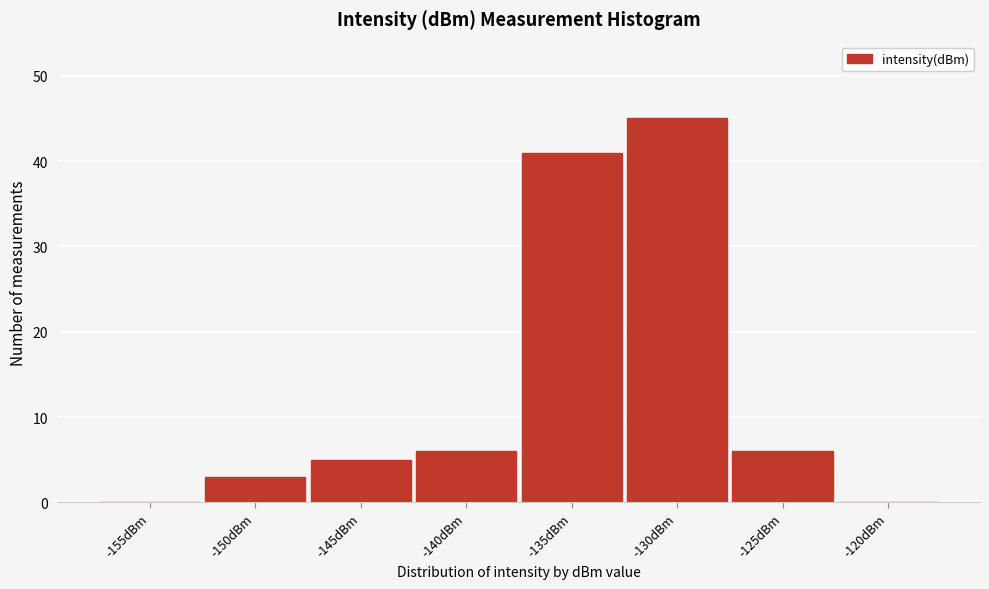

Reading left to right, list all the values displayed in this chart.

-155dBm=0	-150dBm=3	-145dBm=5	-140dBm=6	-135dBm=41	-130dBm=45	-125dBm=6	-120dBm=0